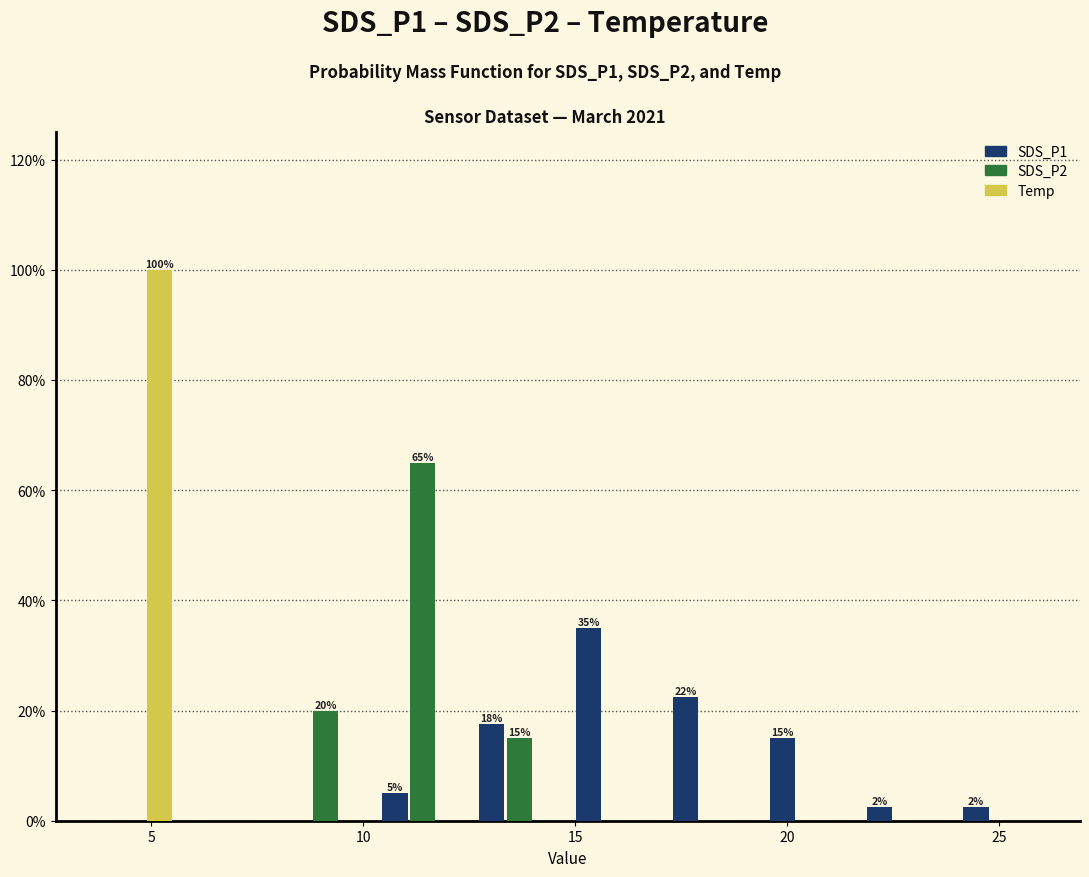

In the Temp series, which range on the x-axis has the tallest bar?

3.5 to 5.5